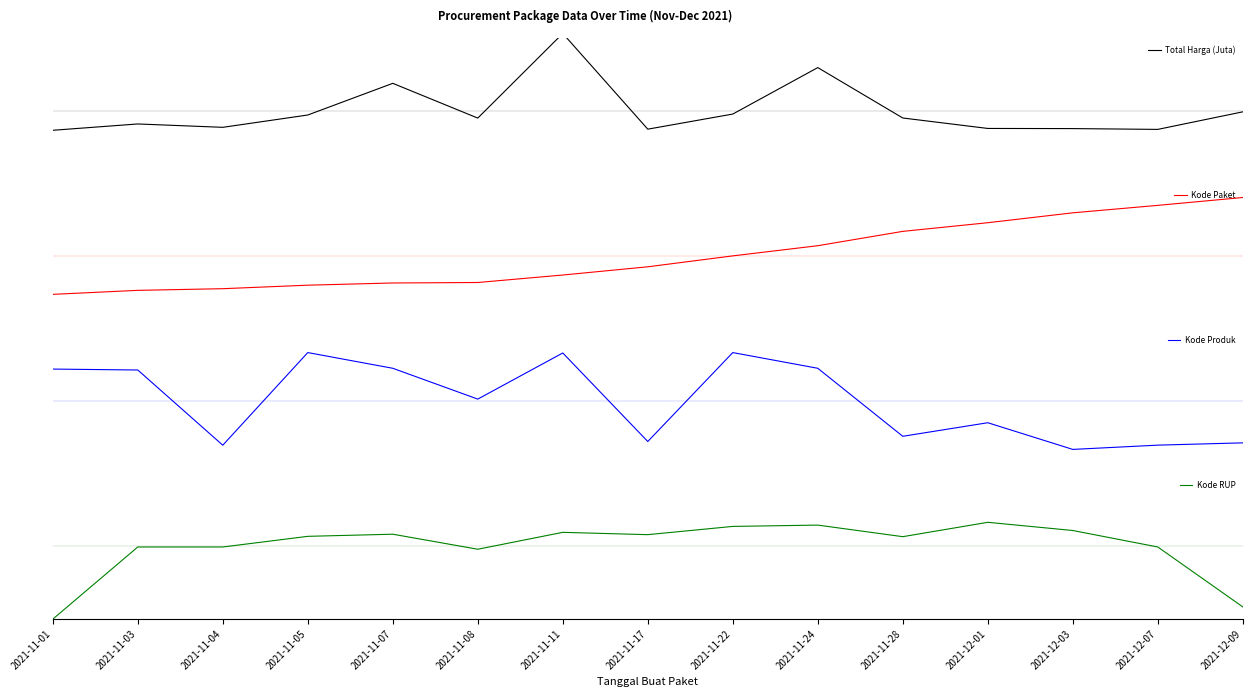

True or false: Kode RUP has a value of 0.2 at 2021-11-24.

False